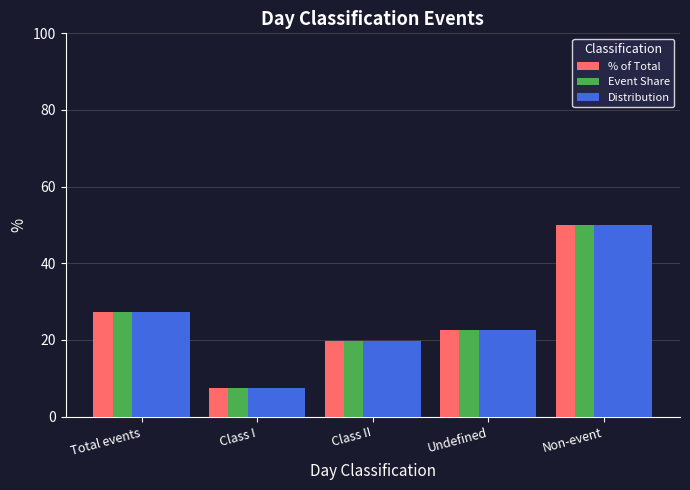

How many data points in % of Total are above 22?

3